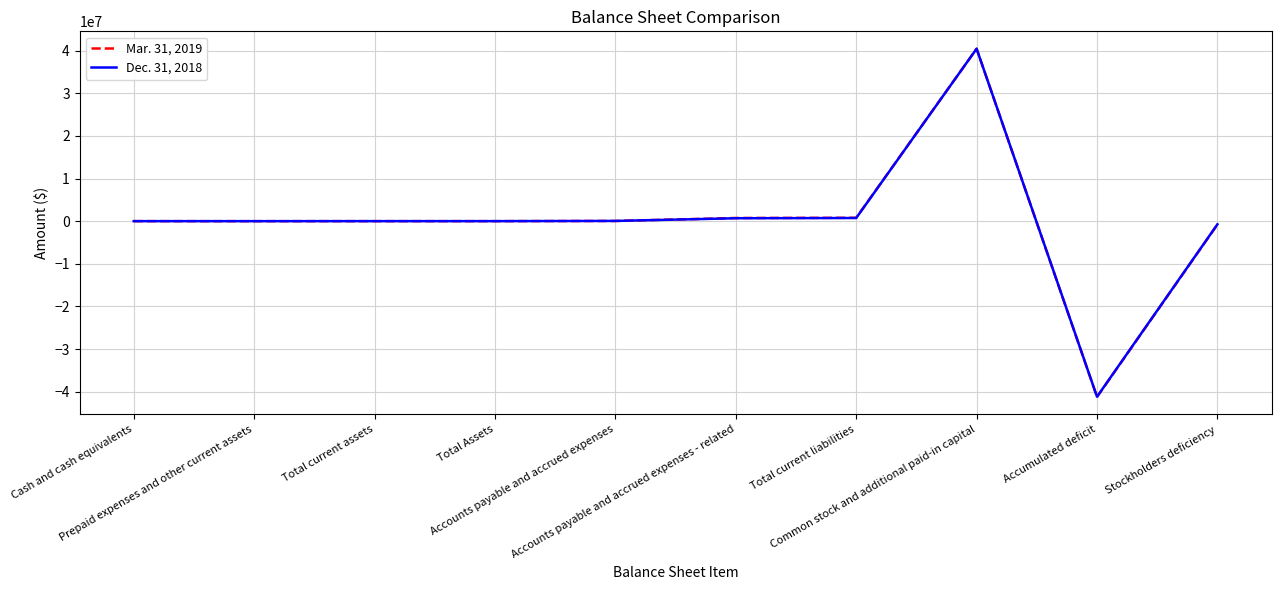

What is the lowest value of the Dec. 31, 2018 series?

-41193831